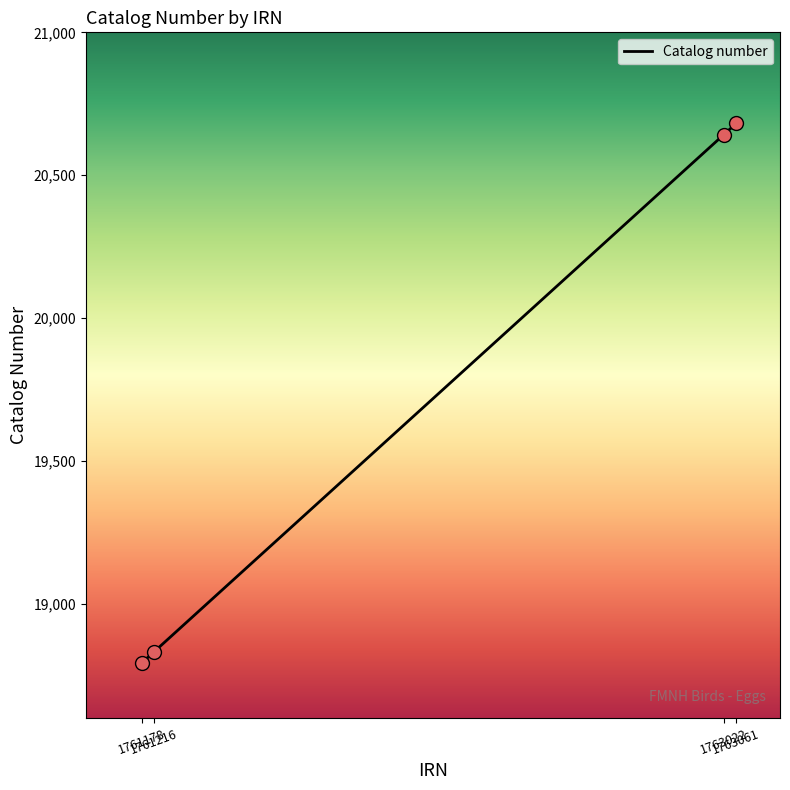

What is the smallest value displayed?

18793